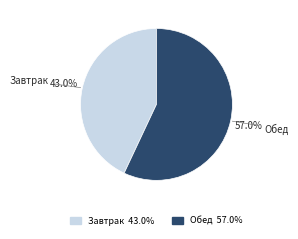

How many segments does this pie chart have?

2